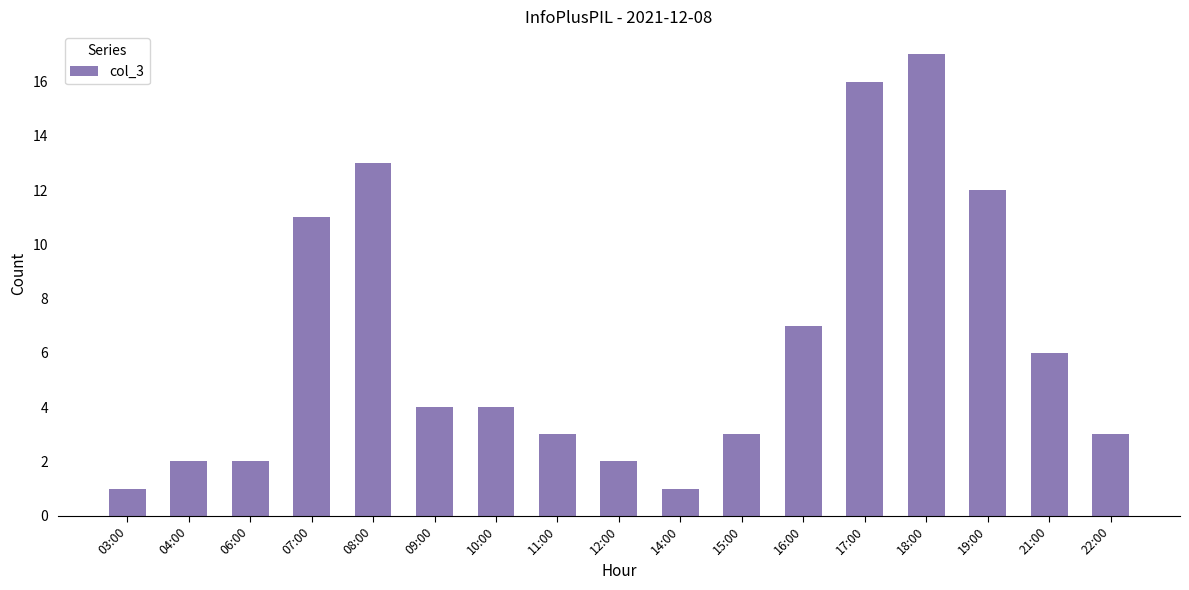

Approximately how many times larger is the value at 10:00 compared to 11:00?

1.3